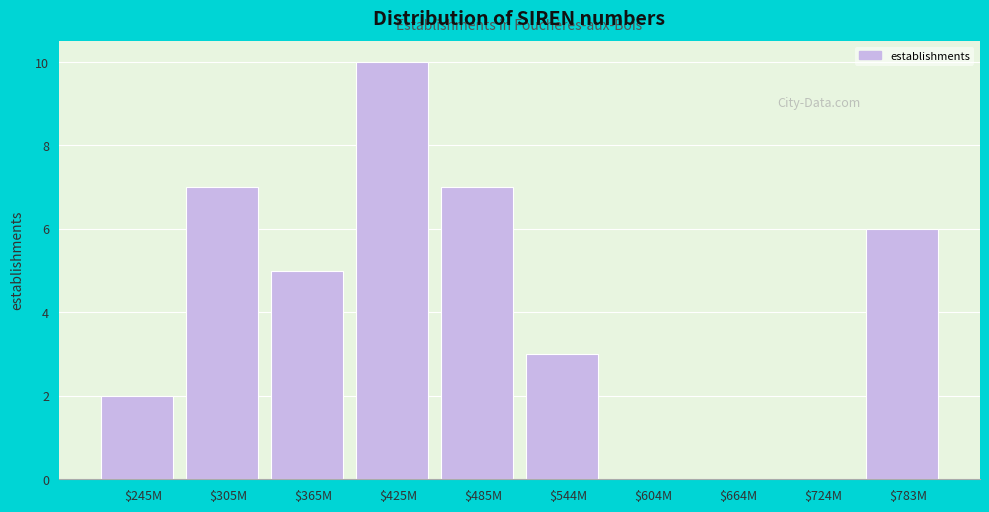

Which category has the highest value across all series?

$425M